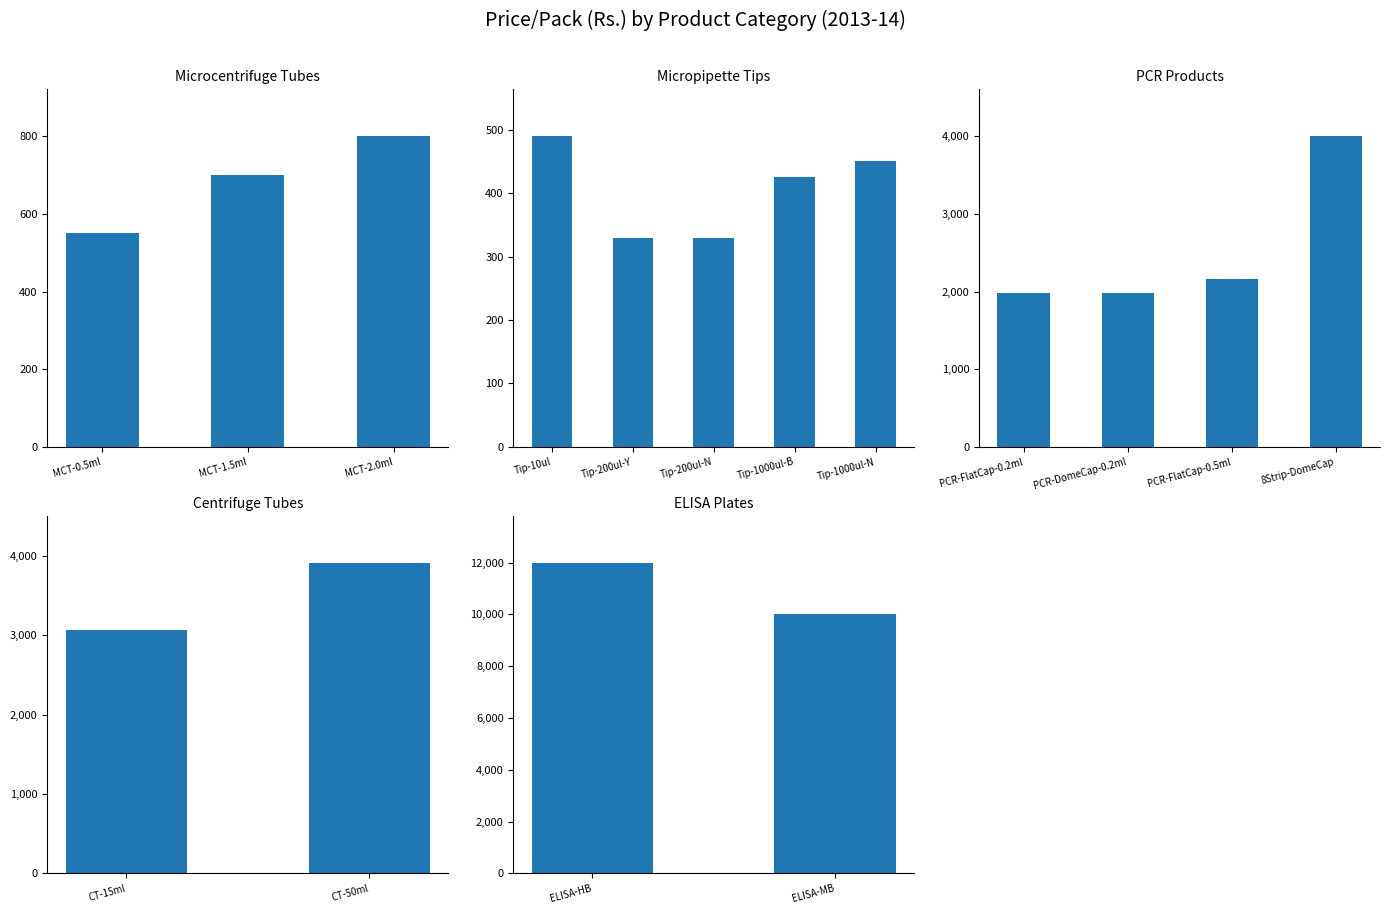

How many values exceed 1980?

6